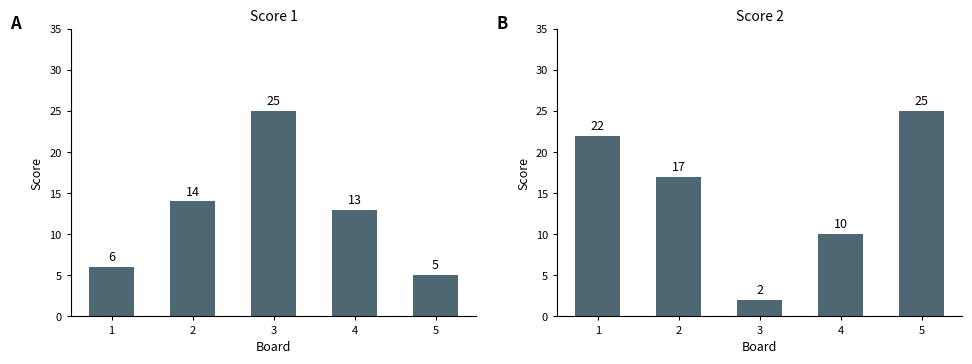

What is the difference between the second highest and minimum values in the Score 1 series?

9